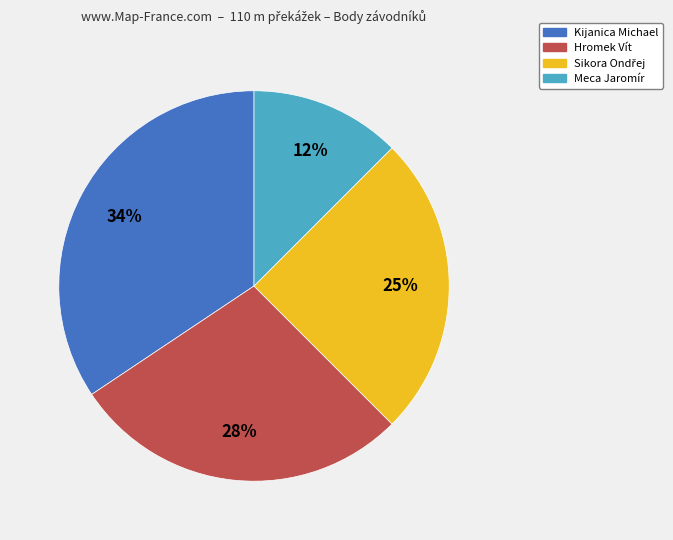

Do Kijanica Michael and Meca Jaromír together represent more than half of the pie?

No